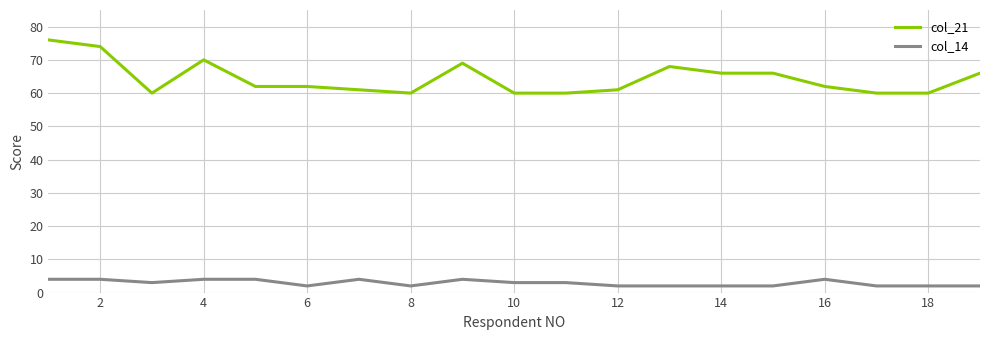

Rank the series by their maximum value, from highest to lowest.

col_21, col_14